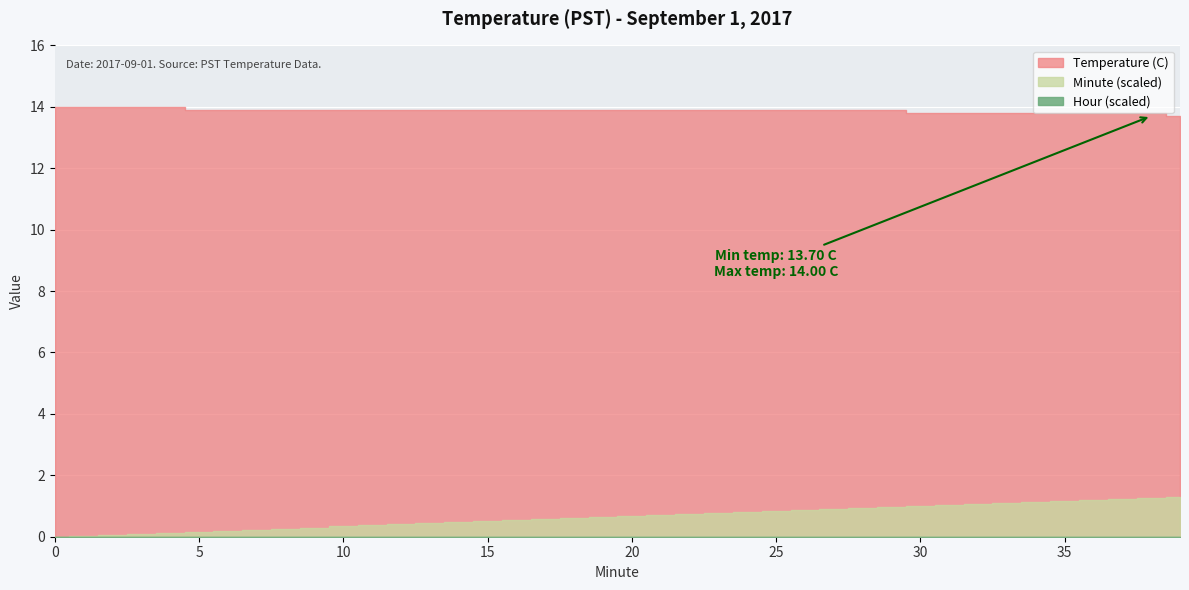

Is the value of Temperature (C) at 32 greater than the value of Hour at 21?

Yes